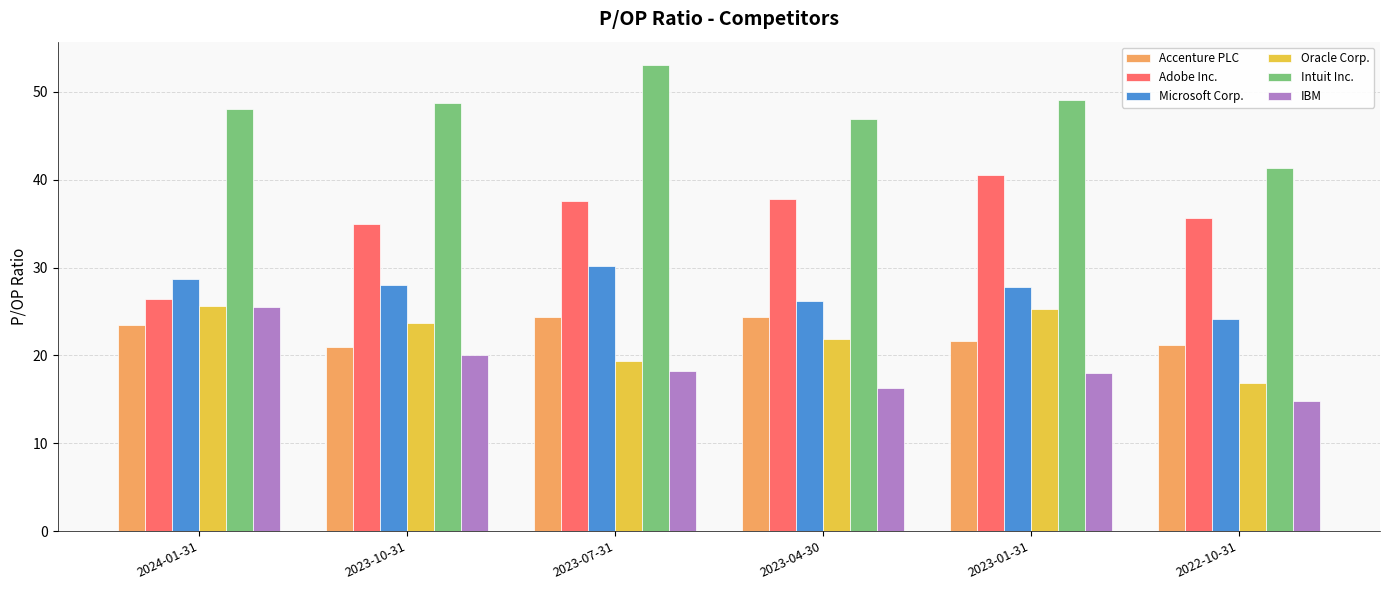

The value of IBM at 2024-01-31 is 43.1. True or false?

False